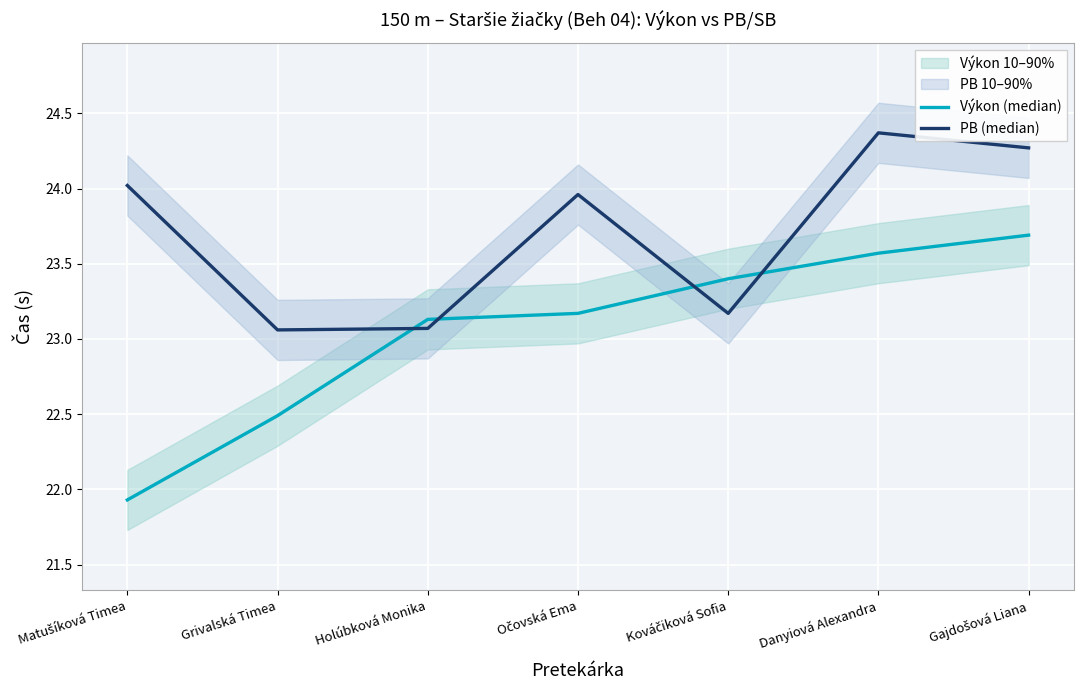

Which category has the lowest value in the PB (median) series?

Grivalská Timea